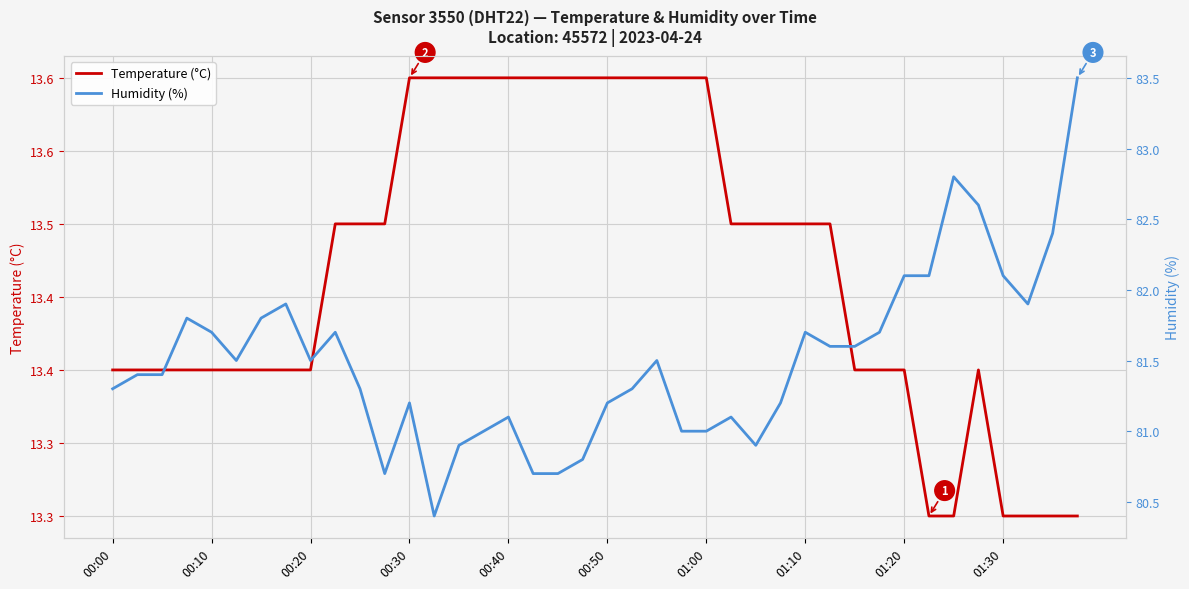

At which category does the chart reach its minimum across all series?

33